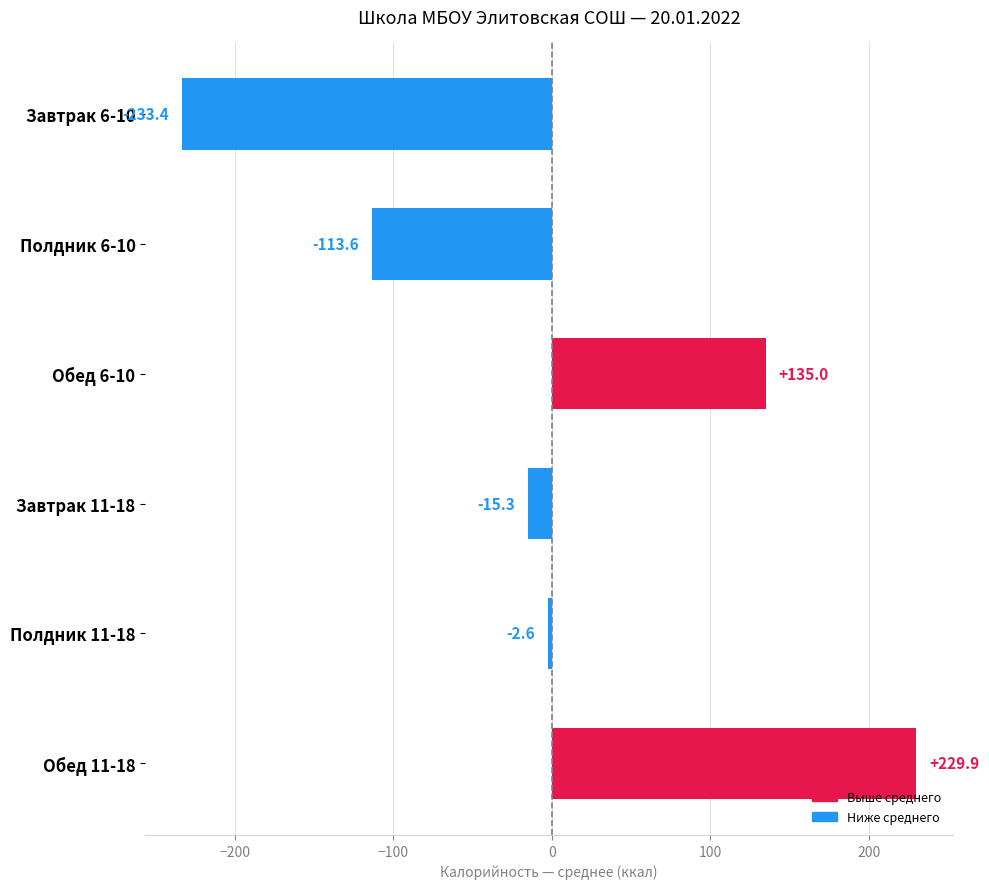

What is the difference between the maximum and minimum values?

463.3